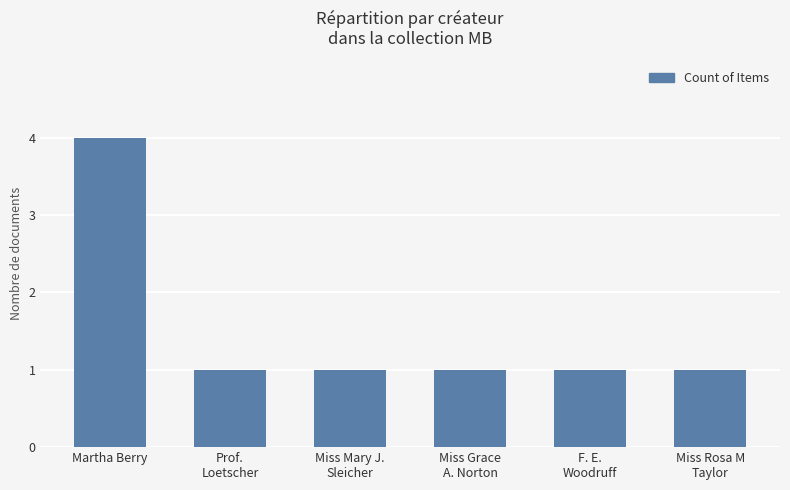

What is the label of the 5th bar from the left?

F. E.
Woodruff